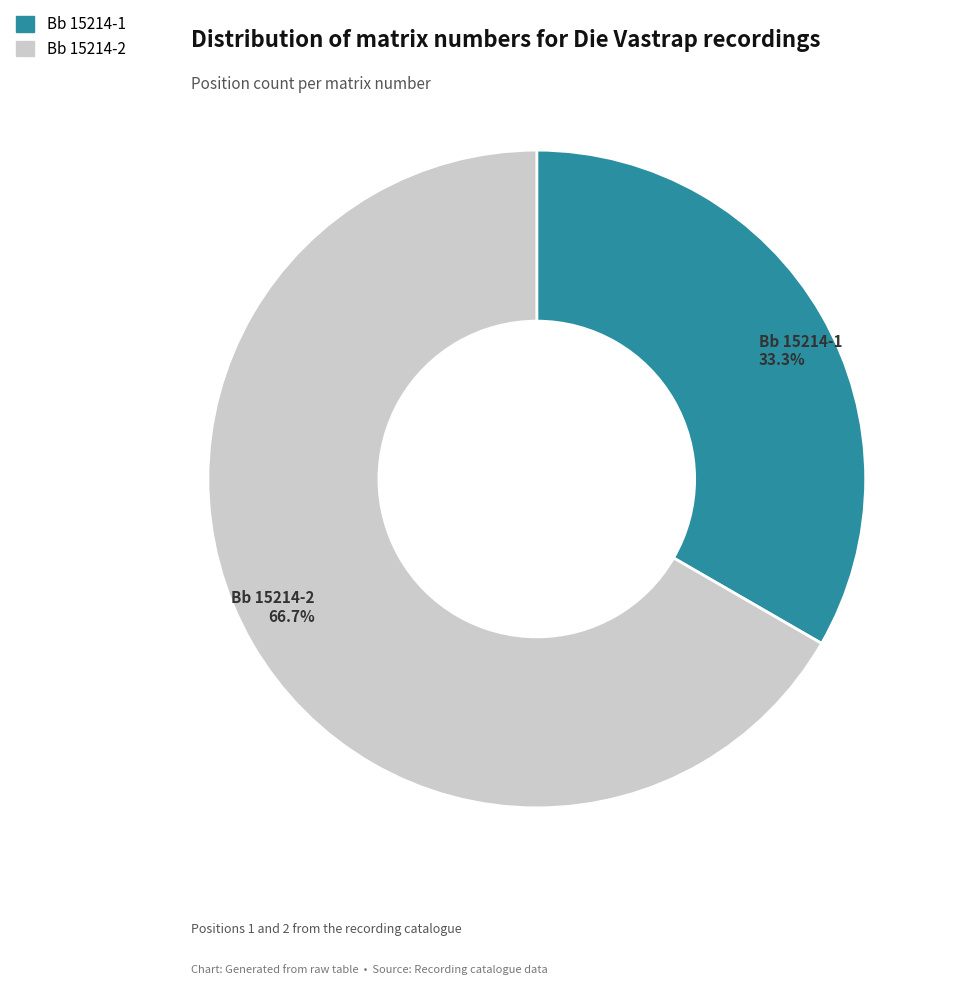

To the nearest percent, what percentage of the pie is Bb 15214-2?

67%